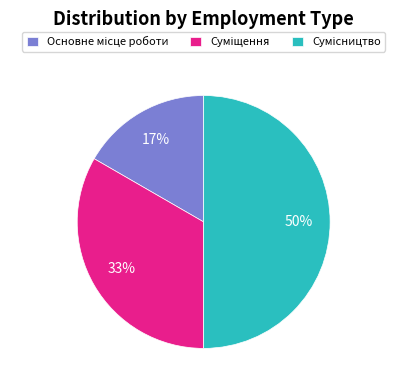

To the nearest percent, what is the average slice percentage?

33%